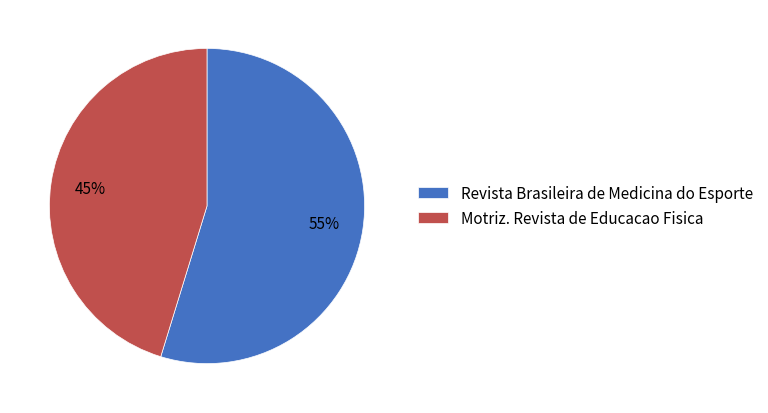

How many segments does this pie chart have?

2